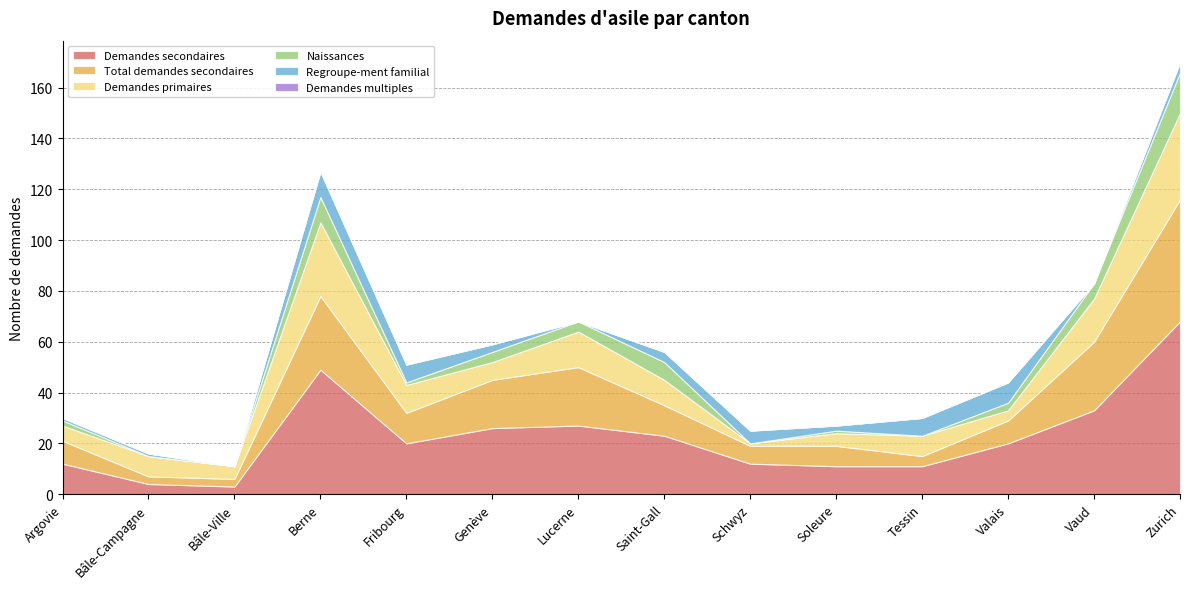

What is the average value of the Total demandes secondaires series?

15